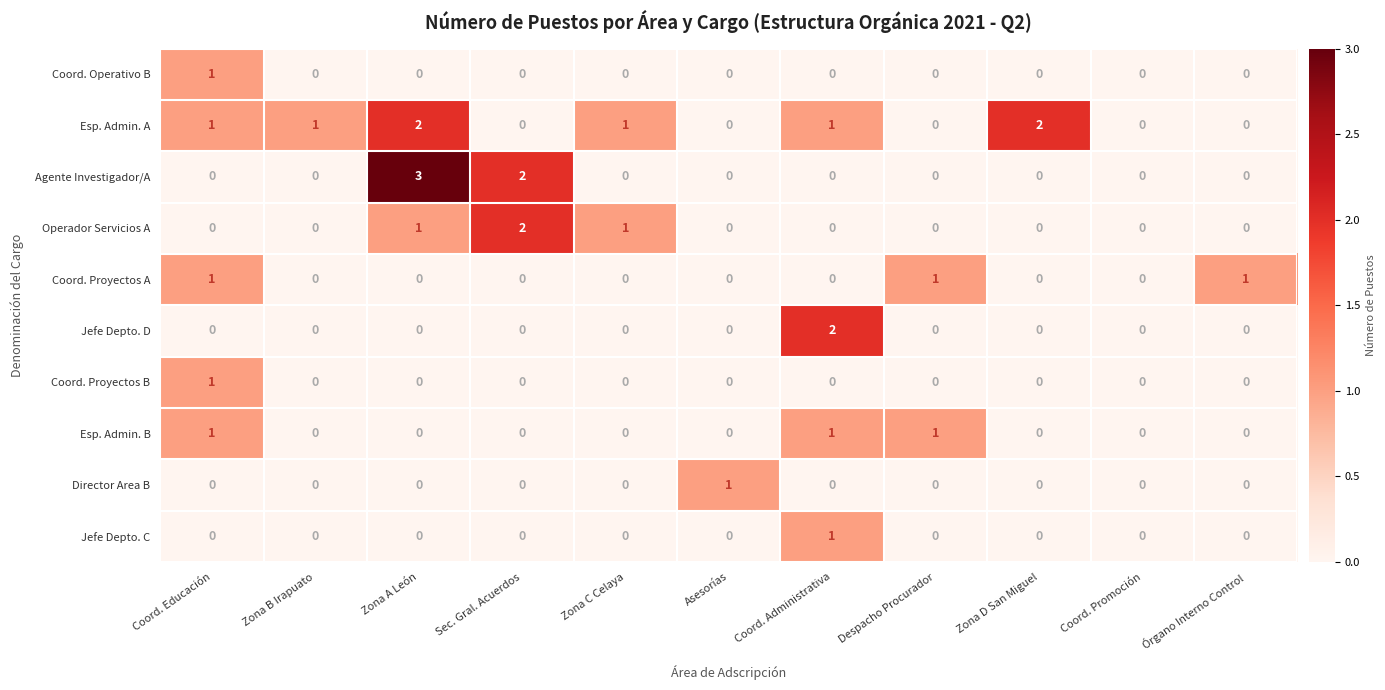

How many Jefe Depto. C values are between 0 and 1?

11